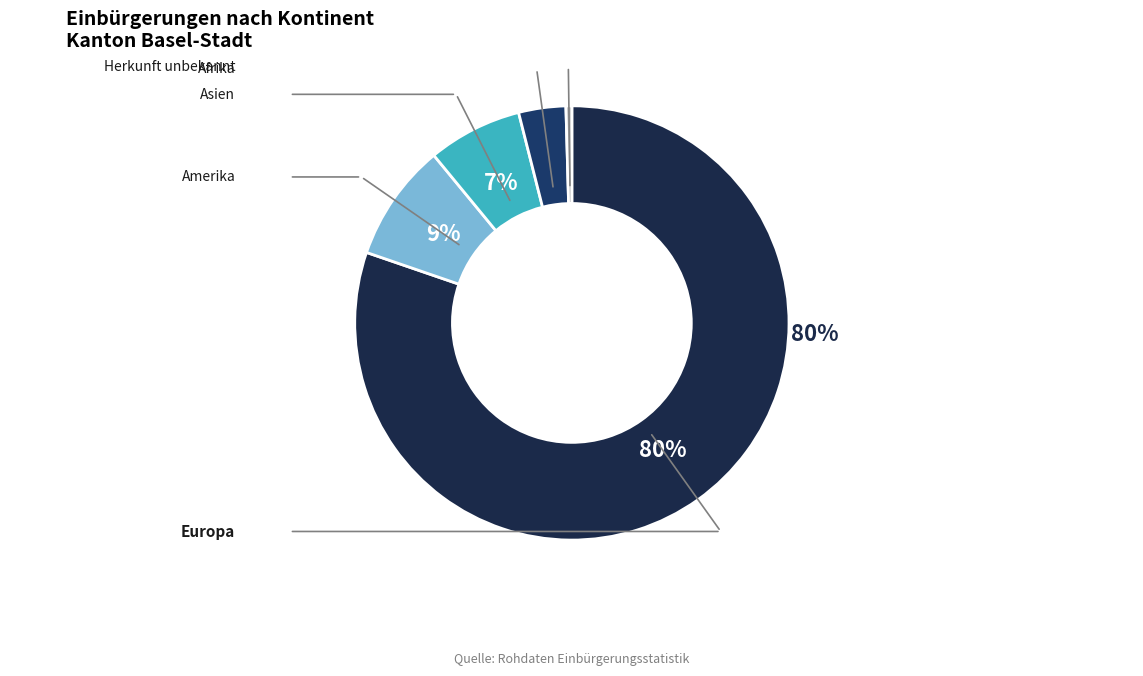

Between Herkunft unbekannt and Europa, which is larger?

Europa